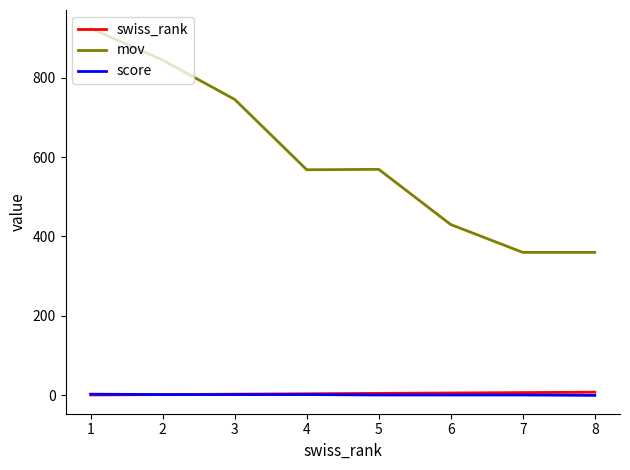

The value of mov at 4 is 568. True or false?

True